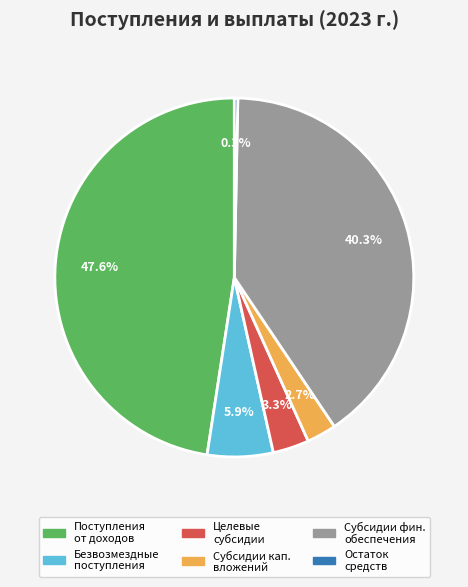

Which slice is the smallest?

Остаток средств